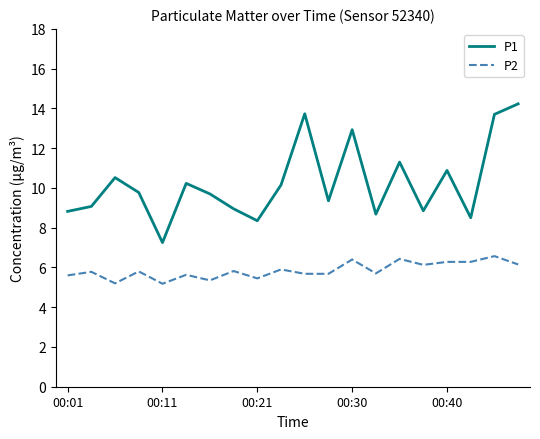

True or false: P2 and P1 cross at least once.

False